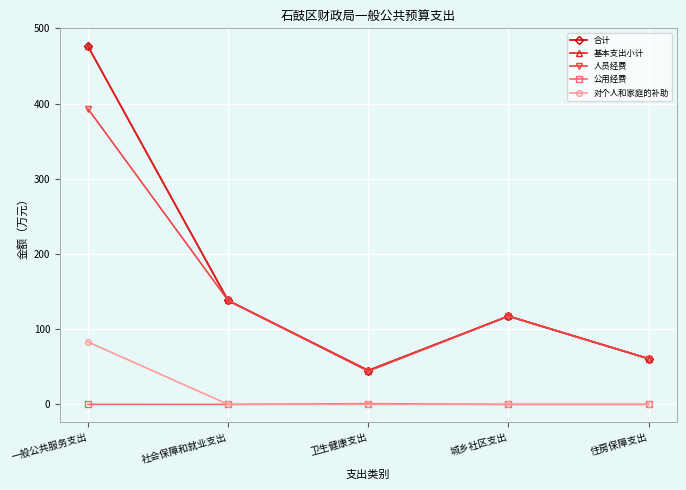

Is this an area chart (filled region under the line)?

No